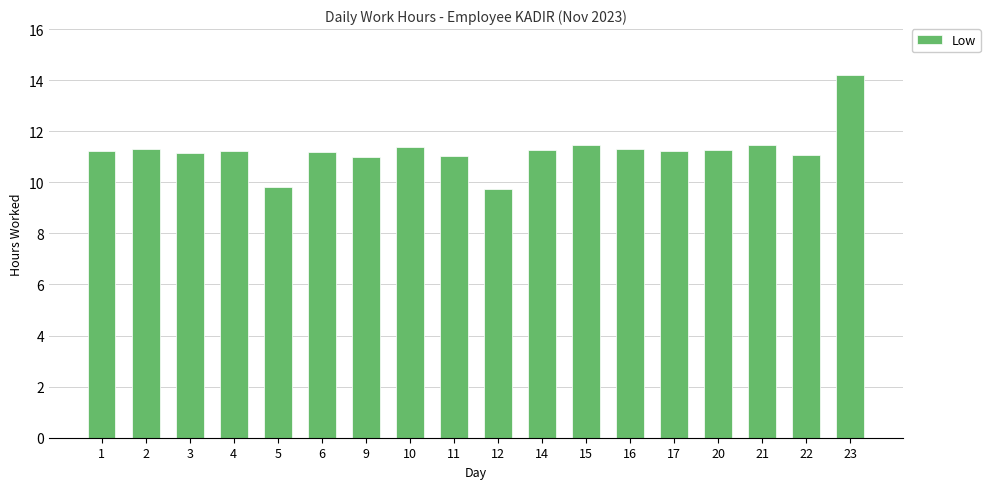

What is the difference between the maximum and minimum values?

4.5